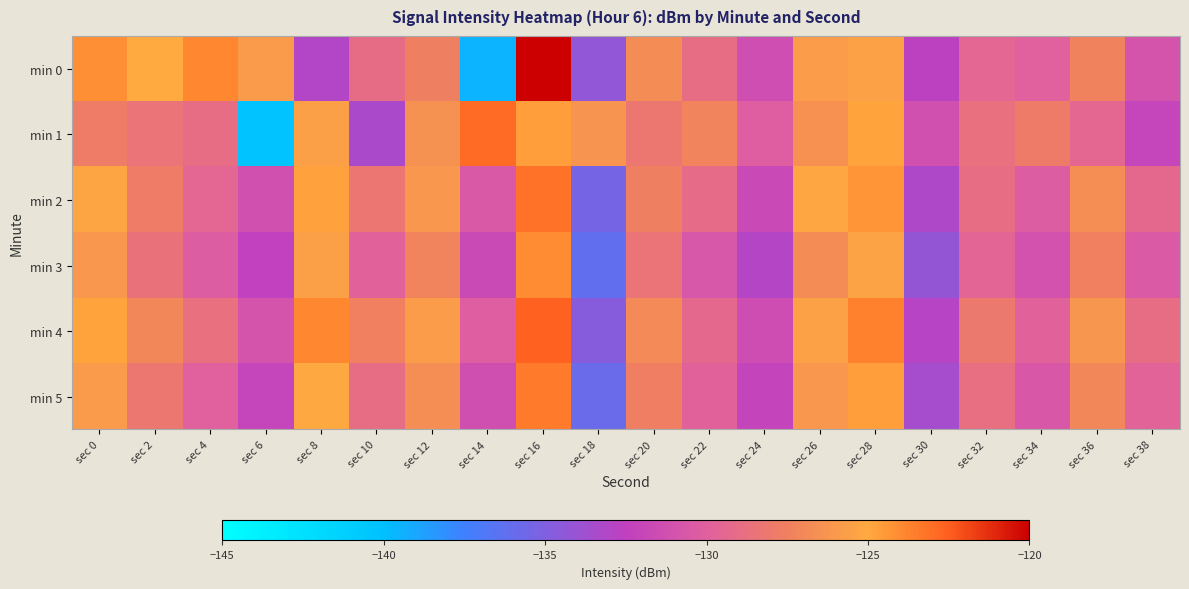

Reading right to left, extract all data points from this chart.

min 0: sec 38=-130.9	sec 36=-127.4	sec 34=-129.9	sec 32=-129.5	sec 30=-132.6	sec 28=-125.5	sec 26=-125.8	sec 24=-131.4	sec 22=-128.9	sec 20=-126.8	sec 18=-134.3	sec 16=-120.0	sec 14=-139.5	sec 12=-127.6	sec 10=-129.1	sec 8=-133.1	sec 6=-125.9	sec 4=-123.9	sec 2=-125.1	sec 0=-124.2
min 1: sec 38=-132.1	sec 36=-129.4	sec 34=-127.9	sec 32=-128.7	sec 30=-131.2	sec 28=-124.8	sec 26=-126.5	sec 24=-130.1	sec 22=-127.3	sec 20=-128.2	sec 18=-126.3	sec 16=-124.6	sec 14=-122.9	sec 12=-126.4	sec 10=-133.3	sec 8=-125.6	sec 6=-140.3	sec 4=-129.0	sec 2=-128.4	sec 0=-127.7
min 2: sec 38=-129.3	sec 36=-126.7	sec 34=-130.2	sec 32=-128.9	sec 30=-133.1	sec 28=-124.3	sec 26=-125.2	sec 24=-131.8	sec 22=-129.1	sec 20=-127.6	sec 18=-135.4	sec 16=-123.2	sec 14=-130.5	sec 12=-126.1	sec 10=-128.3	sec 8=-124.7	sec 6=-131.2	sec 4=-129.5	sec 2=-127.8	sec 0=-125.3
min 3: sec 38=-130.4	sec 36=-127.5	sec 34=-131.1	sec 32=-129.6	sec 30=-134.2	sec 28=-125.4	sec 26=-126.8	sec 24=-132.9	sec 22=-130.7	sec 20=-128.4	sec 18=-136.2	sec 16=-124.1	sec 14=-131.7	sec 12=-127.3	sec 10=-129.8	sec 8=-125.6	sec 6=-132.4	sec 4=-130.2	sec 2=-128.5	sec 0=-126.1
min 4: sec 38=-128.9	sec 36=-126.2	sec 34=-129.8	sec 32=-128.1	sec 30=-132.8	sec 28=-123.7	sec 26=-125.5	sec 24=-131.5	sec 22=-129.3	sec 20=-126.9	sec 18=-134.7	sec 16=-122.6	sec 14=-130.1	sec 12=-125.8	sec 10=-127.5	sec 8=-123.9	sec 6=-130.9	sec 4=-128.7	sec 2=-127.1	sec 0=-124.8
min 5: sec 38=-129.7	sec 36=-127.1	sec 34=-130.6	sec 32=-128.8	sec 30=-133.5	sec 28=-124.6	sec 26=-126.1	sec 24=-132.2	sec 22=-129.8	sec 20=-127.7	sec 18=-135.9	sec 16=-123.5	sec 14=-131.3	sec 12=-126.7	sec 10=-128.9	sec 8=-125.1	sec 6=-132.1	sec 4=-129.9	sec 2=-128.2	sec 0=-125.9